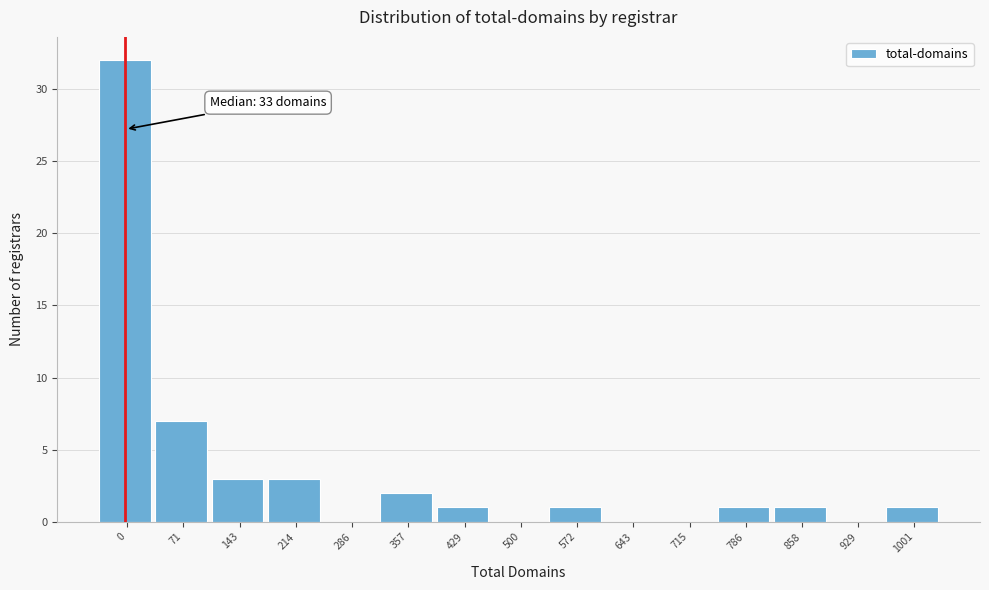

Reading left to right, transcribe all the data shown in this chart.

0=32	71=7	143=3	214=3	286=0	357=2	429=1	500=0	572=1	643=0	715=0	786=1	858=1	929=0	1001=1